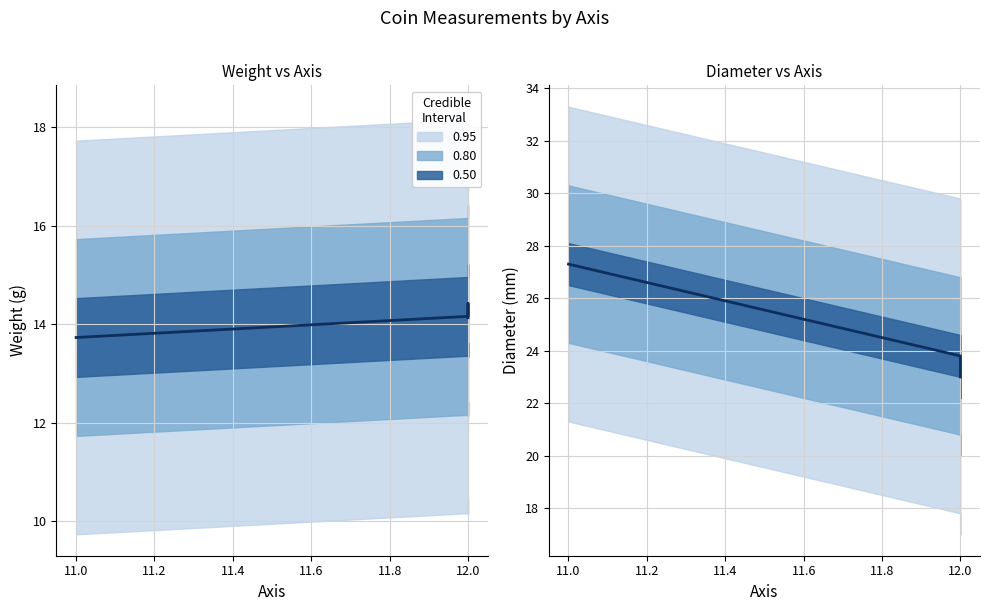

What is the average value of the weight series?

14.1